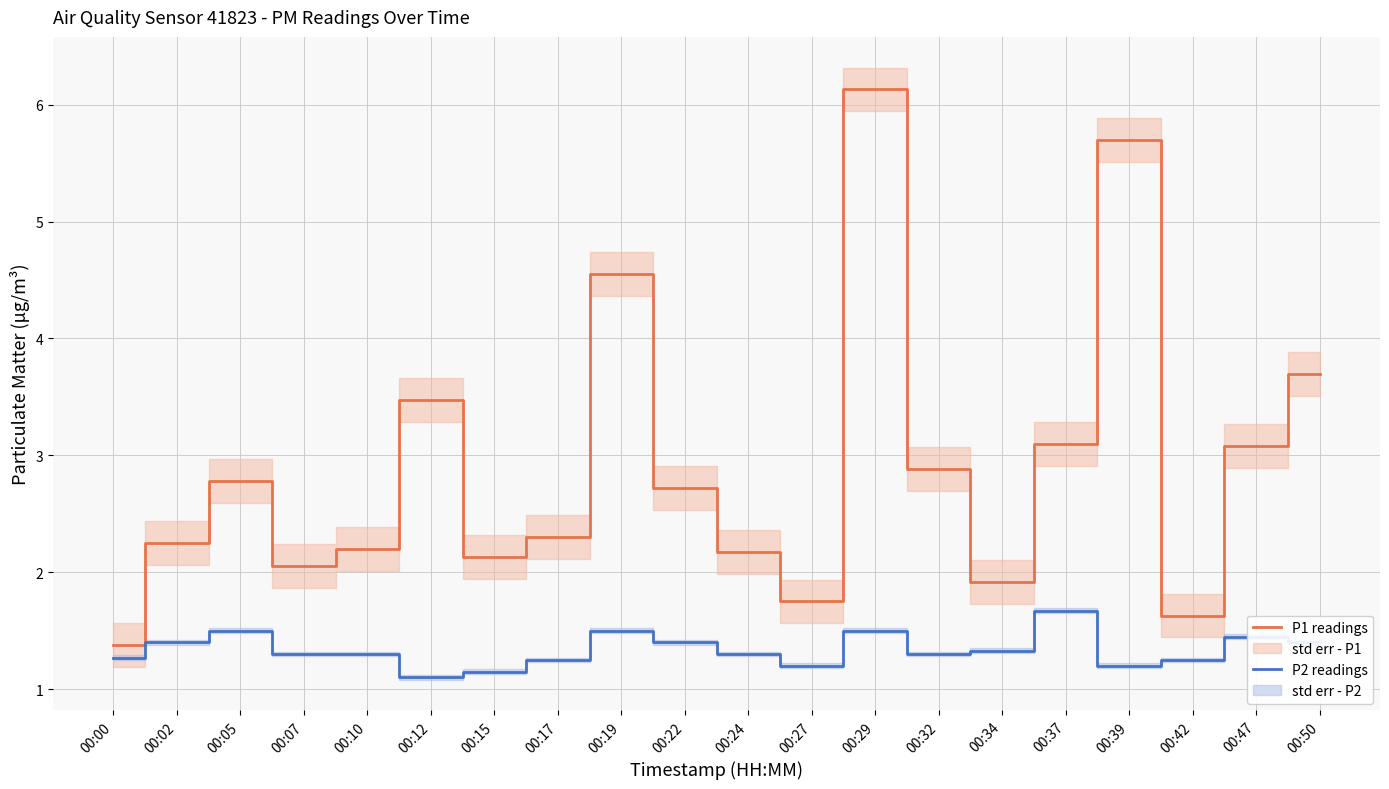

True or false: P2 readings and P1 readings intersect in this chart.

False